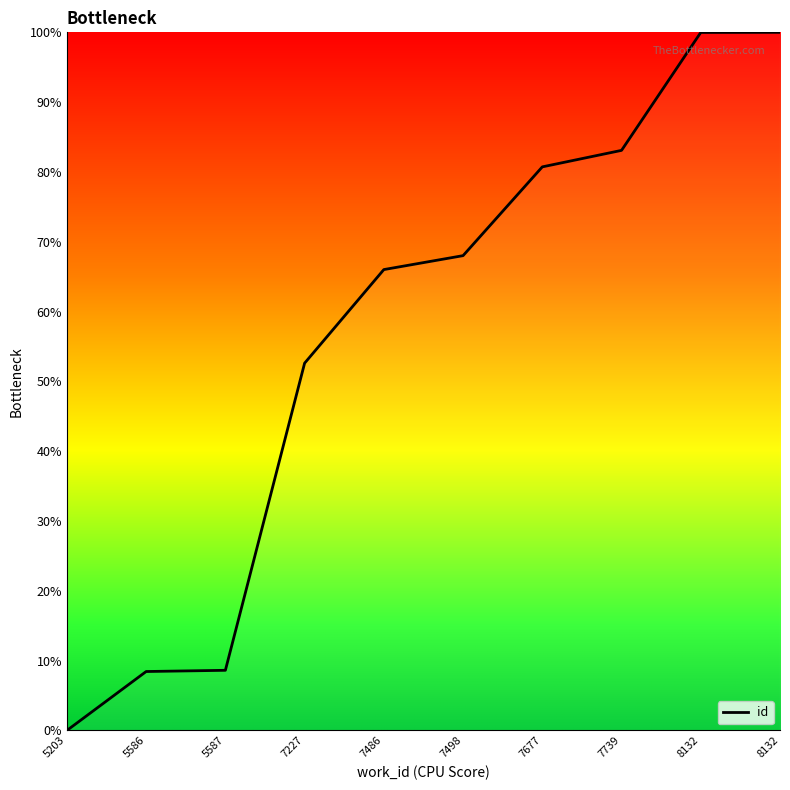

What is the change in value from 7498 to 8132?

+32.0